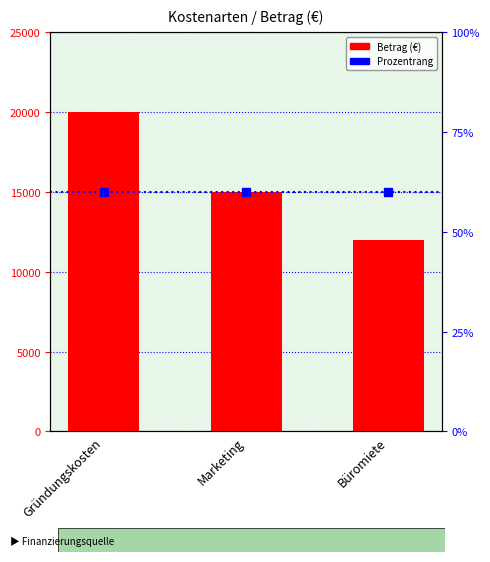

How many distinct data groups are displayed?

1